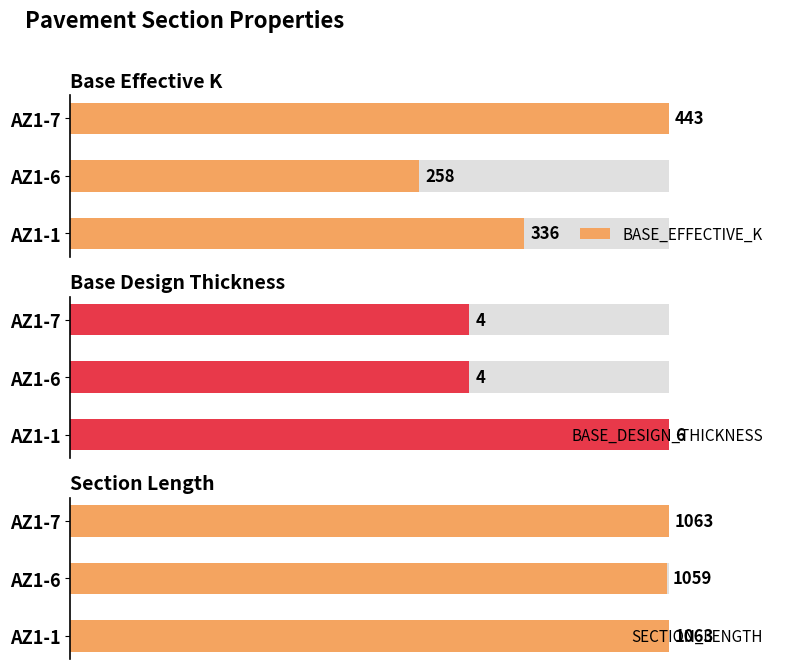

Which category has the lowest value across all series?

AZ1-6